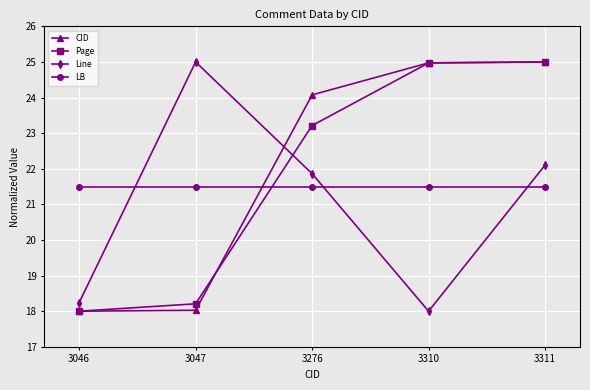

At how many categories does at least one series exceed 24?

4